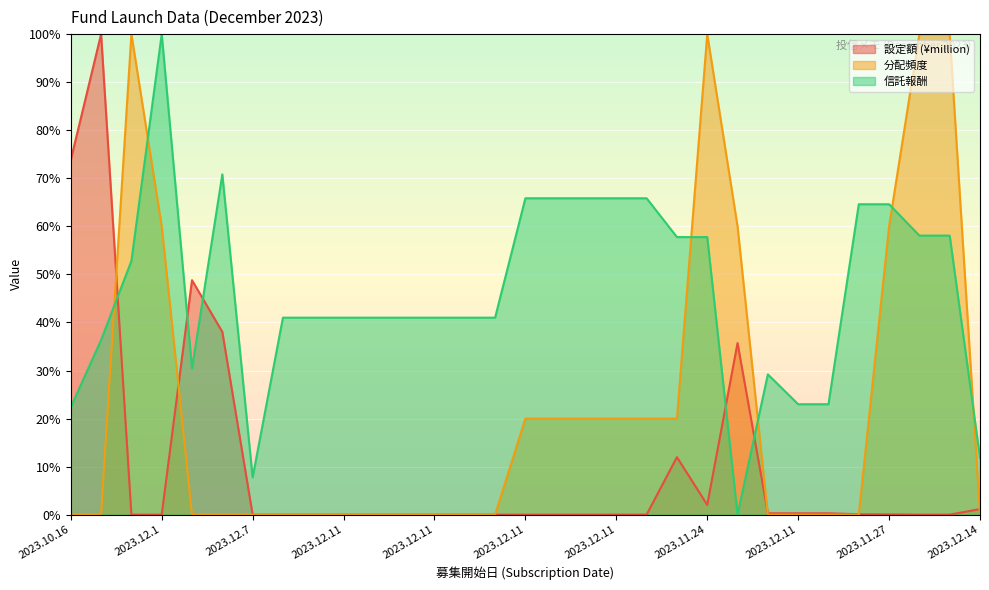

How many series are shown in this chart?

3